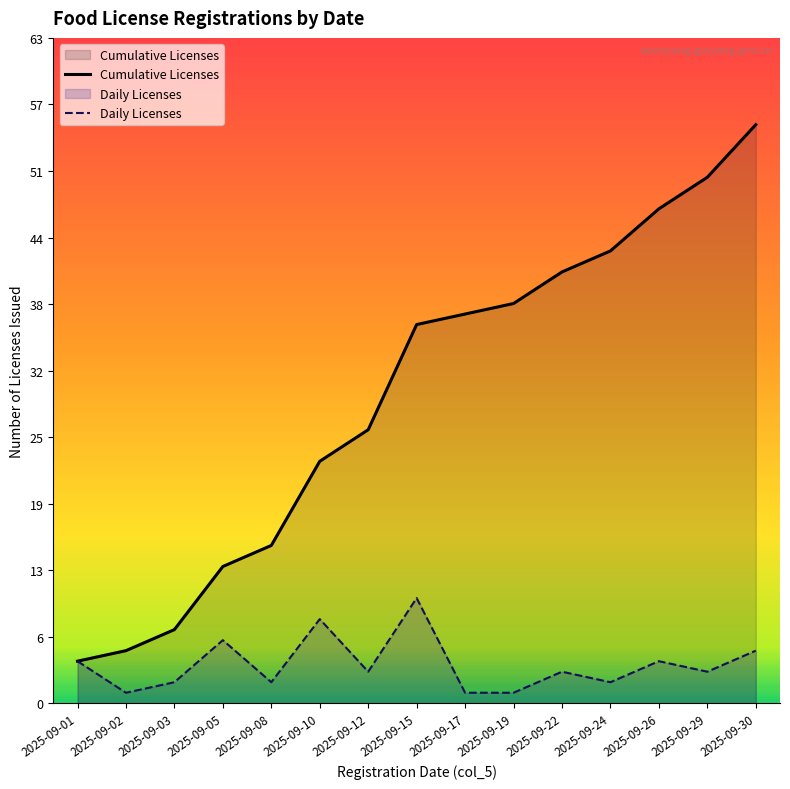

What is the value of the Daily Licenses point at the 6th from the left?

8